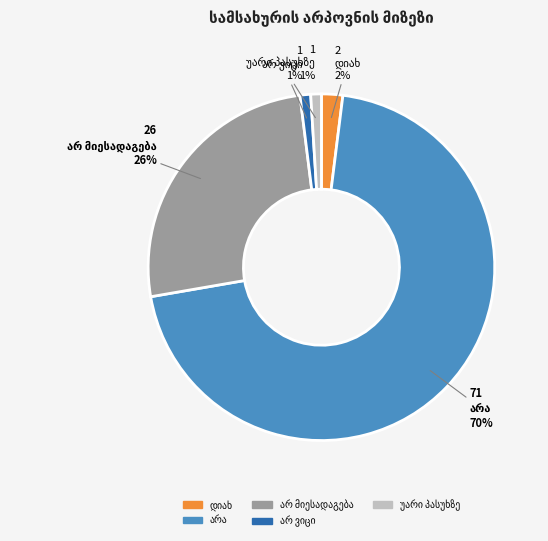

To the nearest percent, what is the difference between the largest and smallest slice percentages?

69%